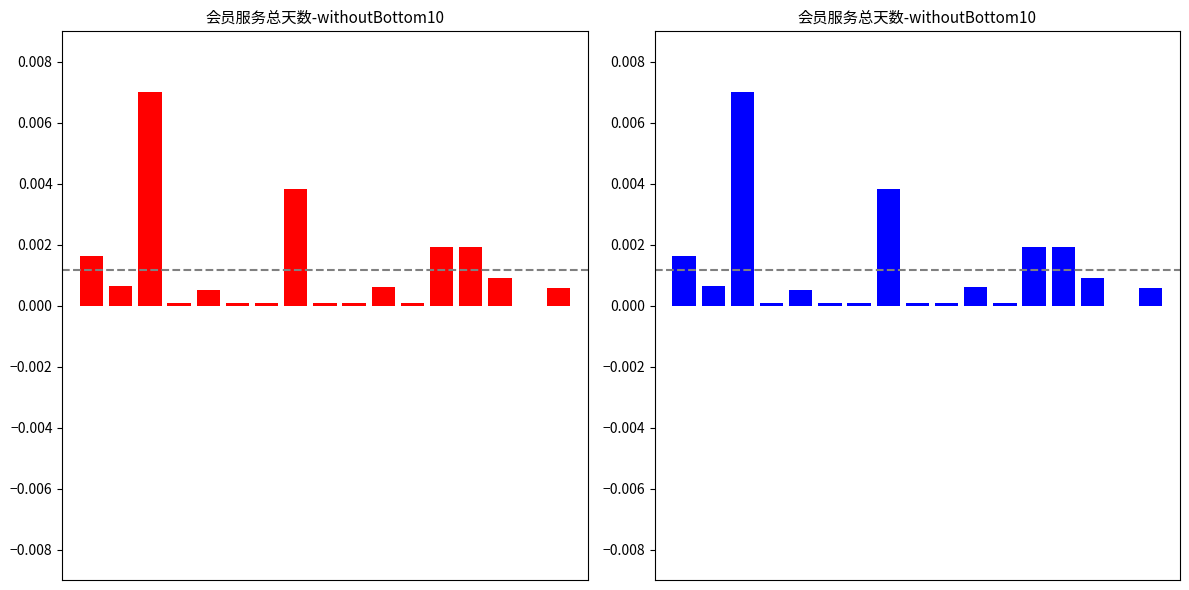

How many bars are there in total?

17